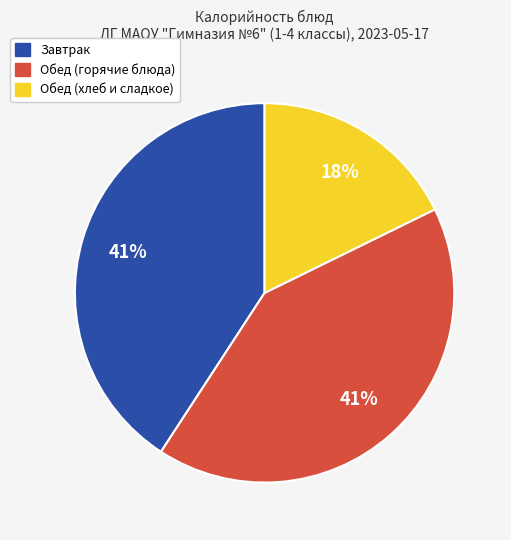

To the nearest percent, what portion does Обед (горячие блюда) represent?

41%